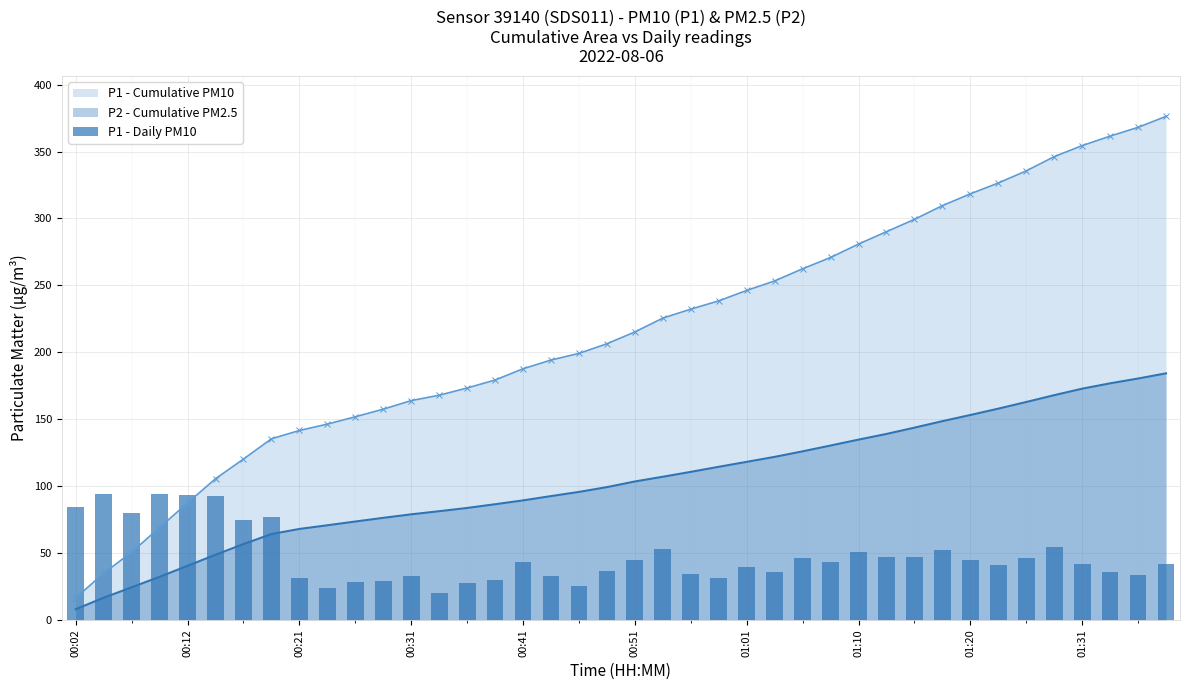

What is the minimum value shown in the chart?

20.4